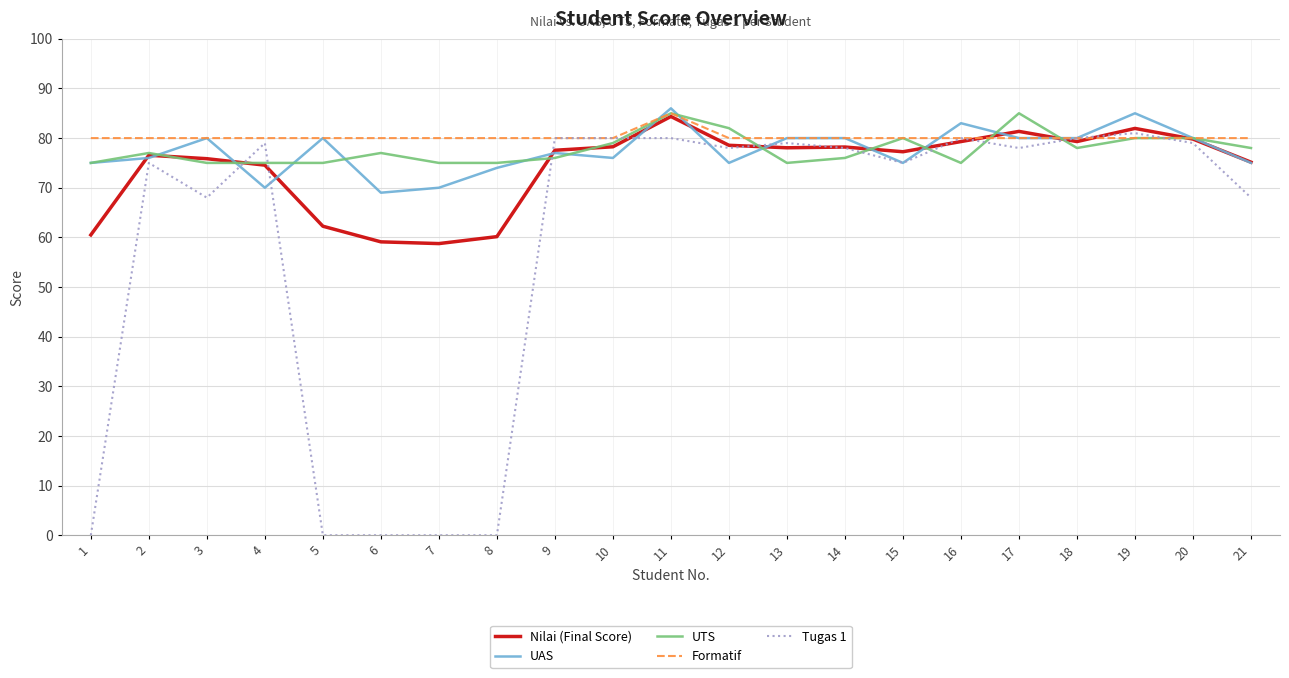

What is the greatest value displayed?

86.0